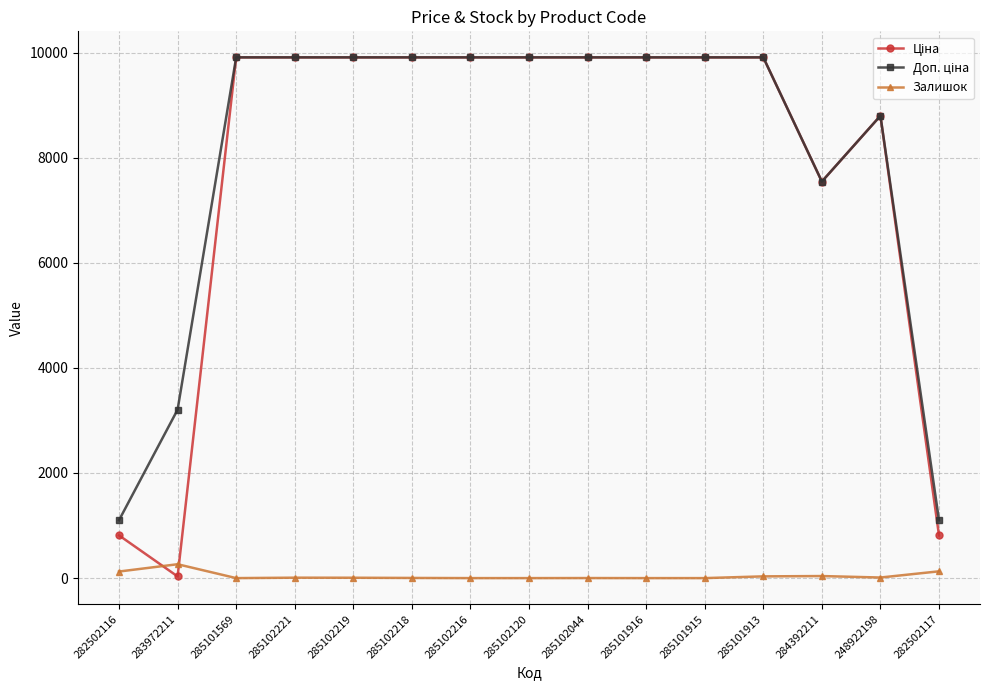

The value of Залишок at 285102120 is 0.0. True or false?

True